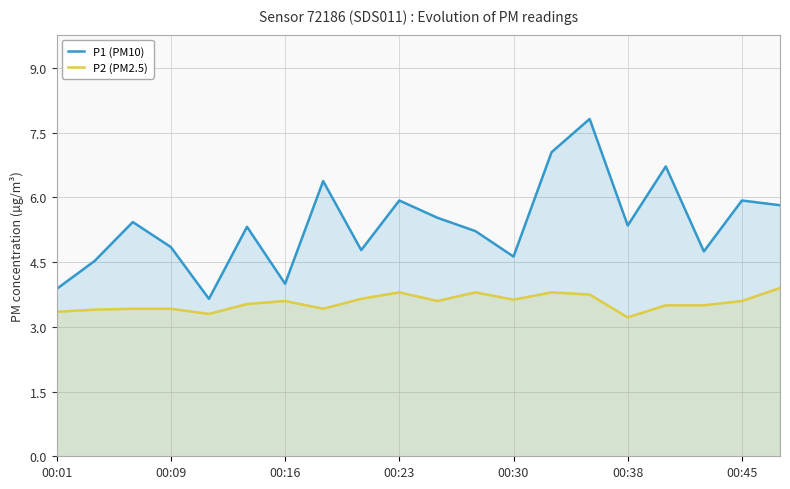

What is the highest value of the P2 (PM2.5) series?

3.9